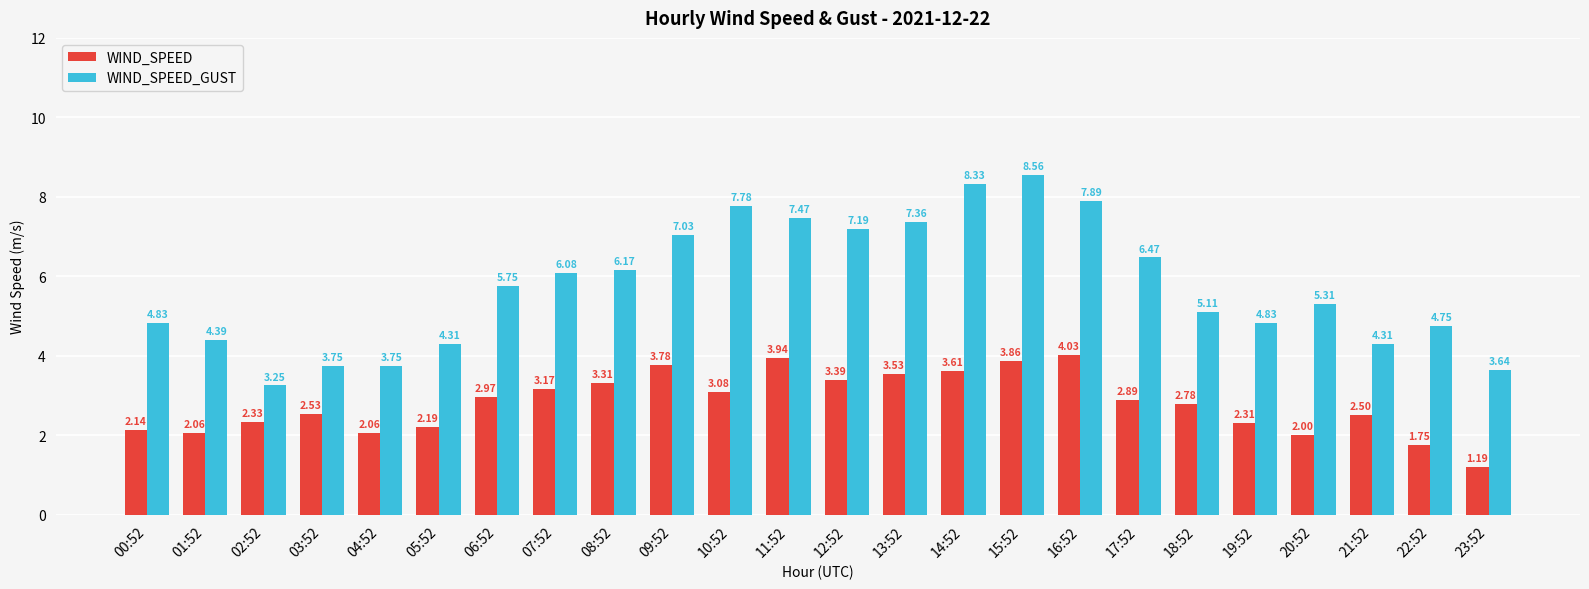

Between 11:52 and 20:52, which series saw the biggest shift?

WIND_SPEED_GUST